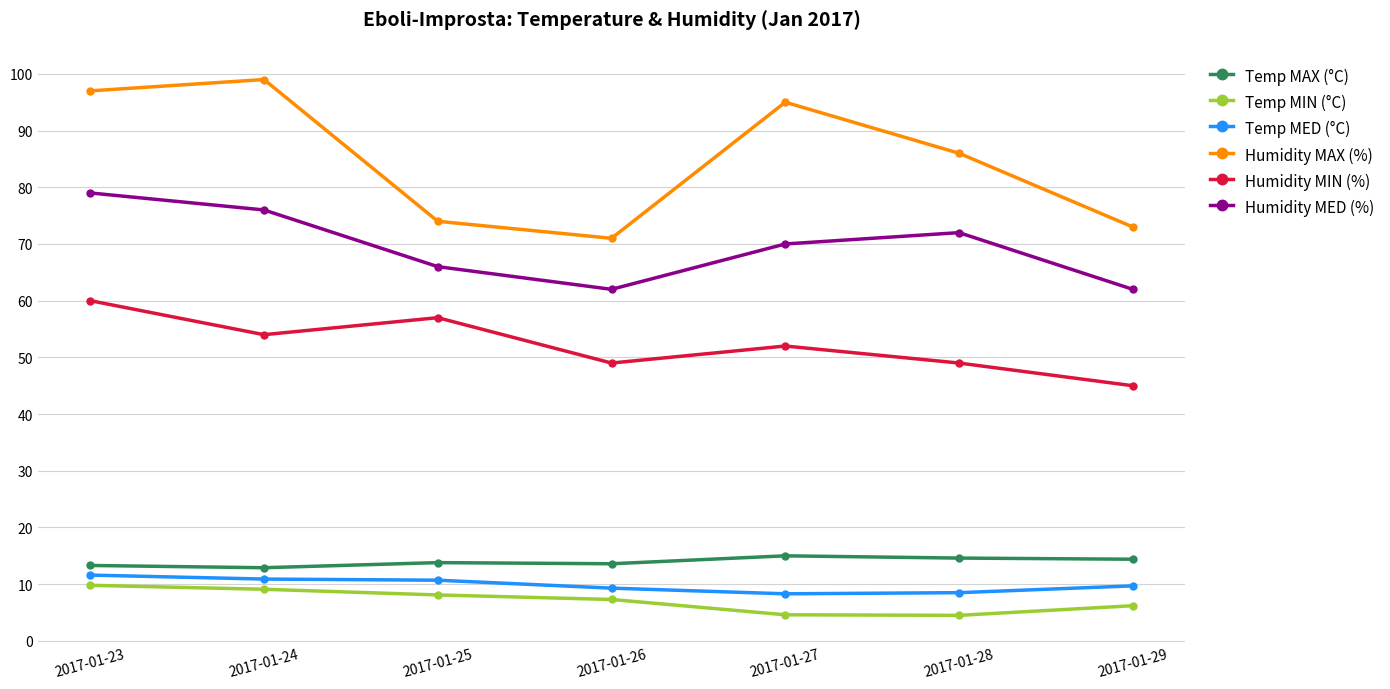

How many values in the Temp MIN (°C) series exceed 7?

4